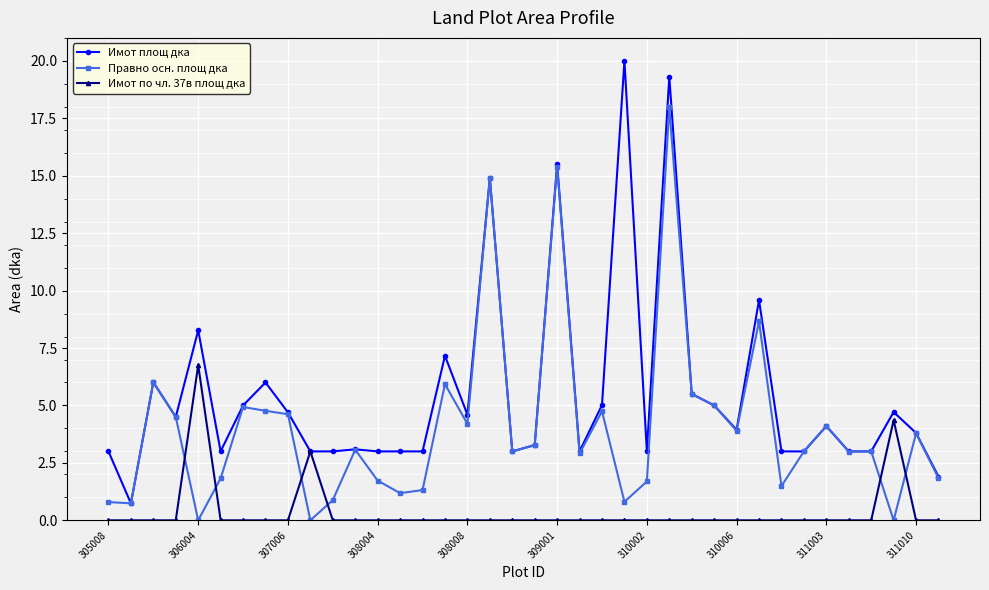

After their last crossing, which series has the higher values: Правно осн. площ дка or Имот по чл. 37в площ дка?

Правно осн. площ дка